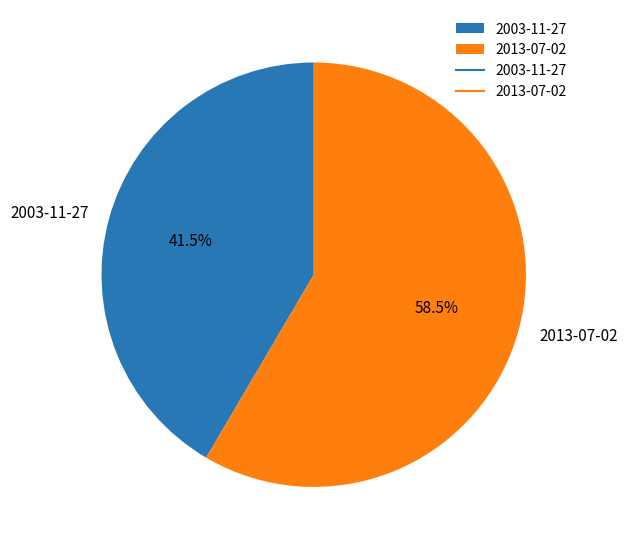

What is the ratio of the value at 2013-07-02 to the value at 2003-11-27?

1.4